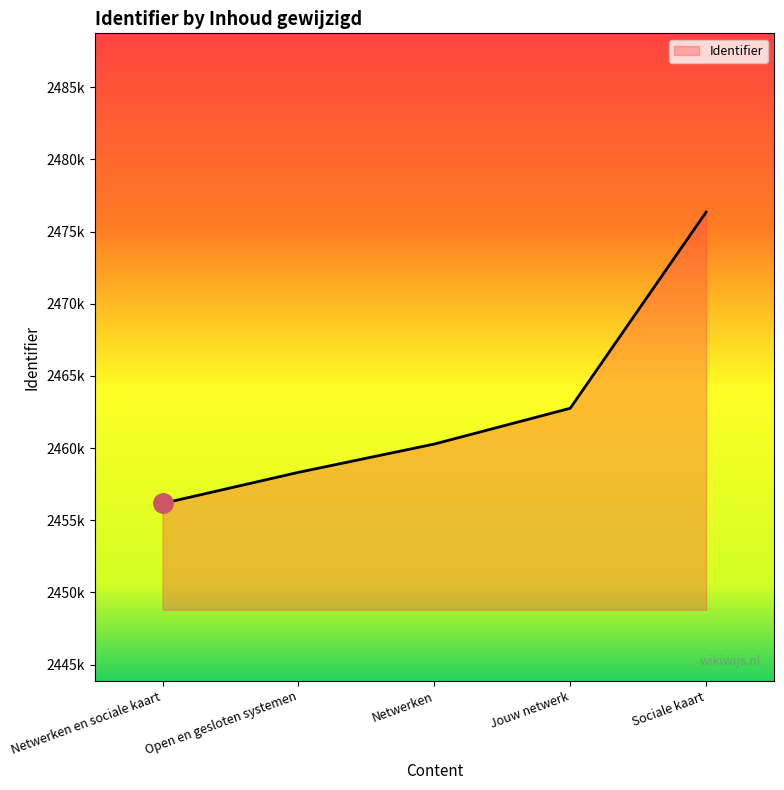

Which category has the highest value across all series?

Sociale kaart